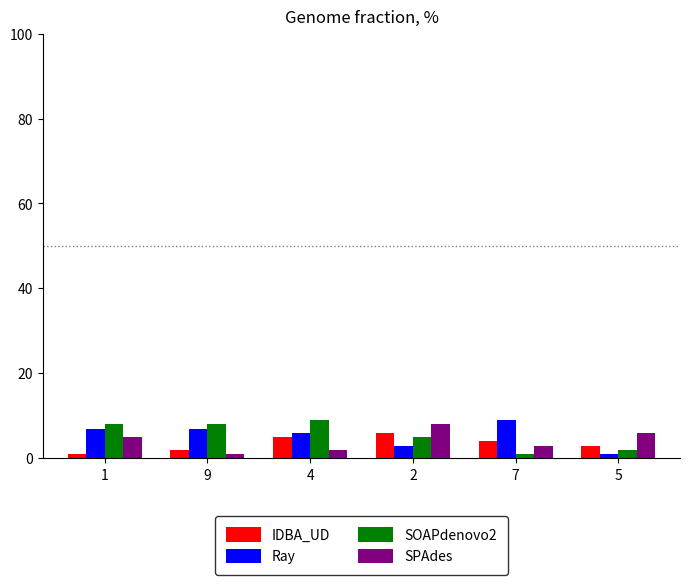

The Ray series shows 1 at 5. True or false?

True